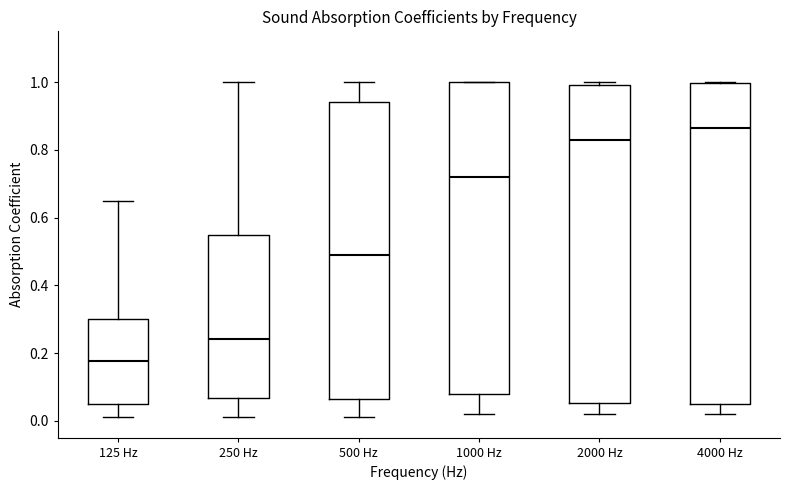

Reading left to right, read every box against the y-axis: the position of its median line, the range the box covers, and the ends of its whiskers. The values are not printed on the chart, so give them approximately, as read against the axis.

125 Hz: median 0.18, box 0.06 to 0.30, whiskers 0.02 to 0.66
250 Hz: median 0.24, box 0.06 to 0.54, whiskers 0.02 to 1.00
500 Hz: median 0.50, box 0.06 to 0.94, whiskers 0.02 to 1.00
1000 Hz: median 0.72, box 0.08 to 1.00, whiskers 0.02 to 1.00
2000 Hz: median 0.84, box 0.06 to 1.00, whiskers 0.02 to 1.00 (just above the box's upper edge)
4000 Hz: median 0.86, box 0.06 to 1.00, whiskers 0.02 to 1.00